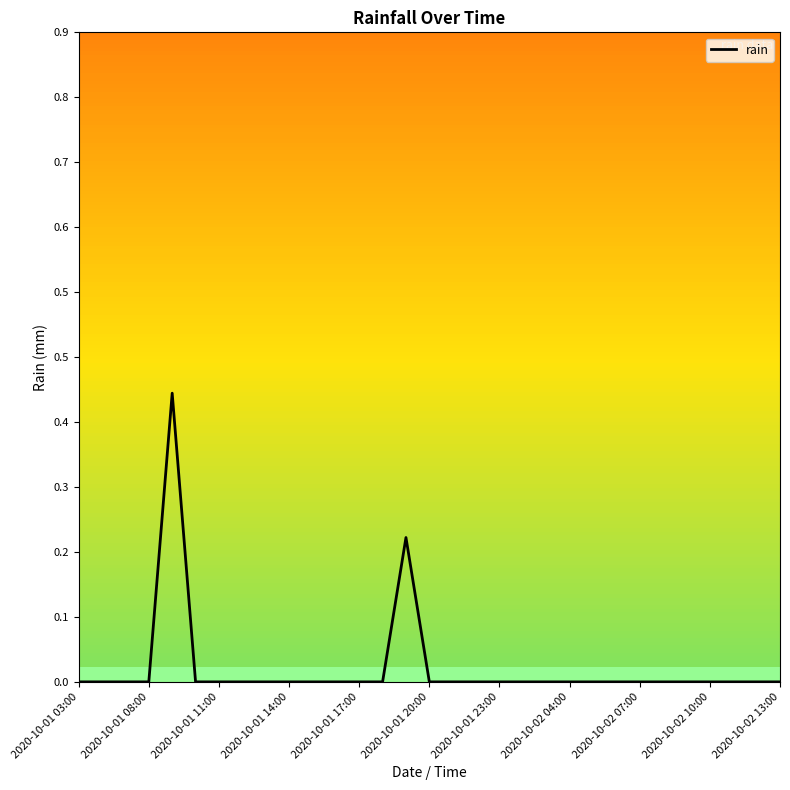

How many interior local peaks (higher than both neighbors) does the data have?

2